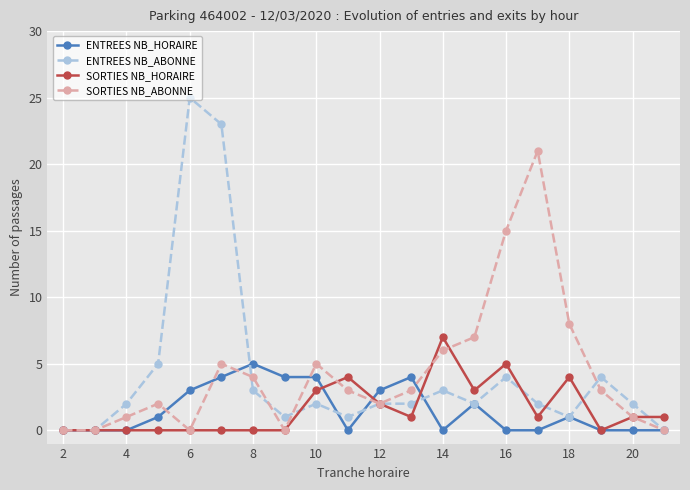

Does the chart display data point markers on the line(s)?

Yes